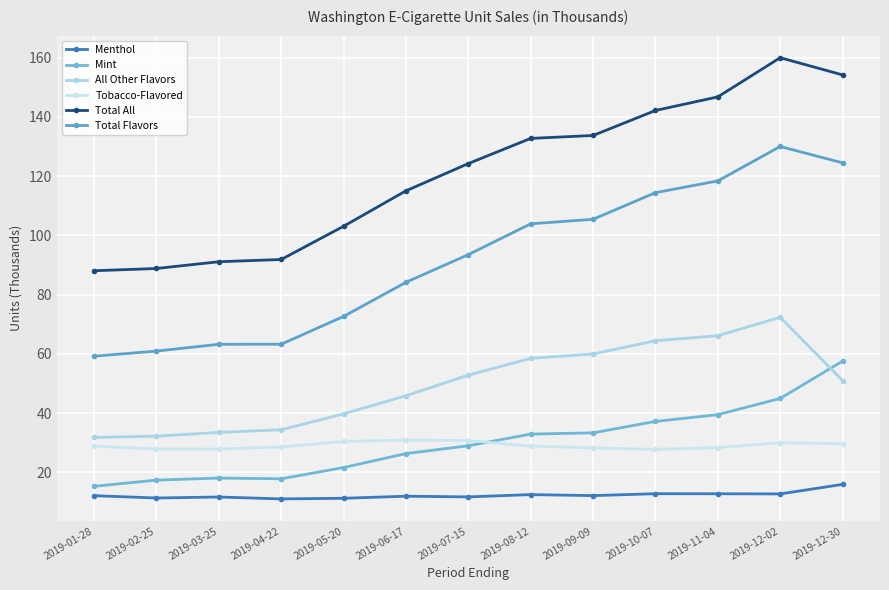

How many data points in Mint are above 28?

7